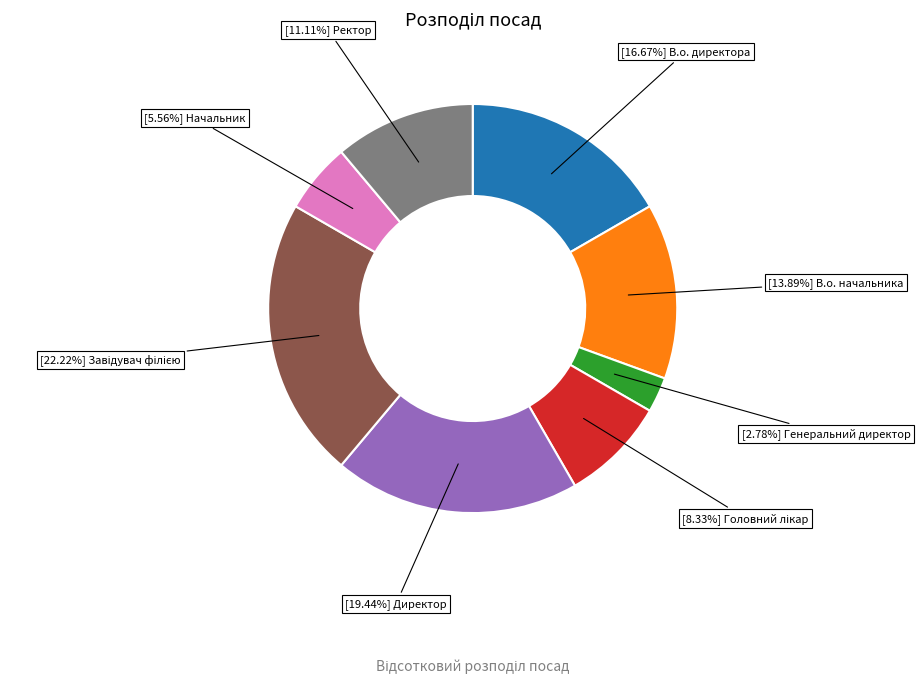

Is there any slice that represents more than half of the pie?

No